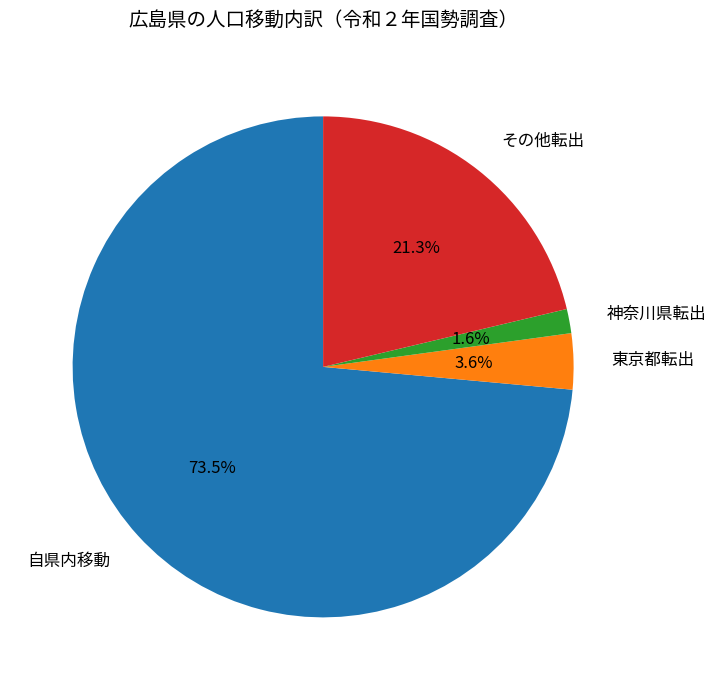

What is the largest slice in the pie chart?

自県内移動